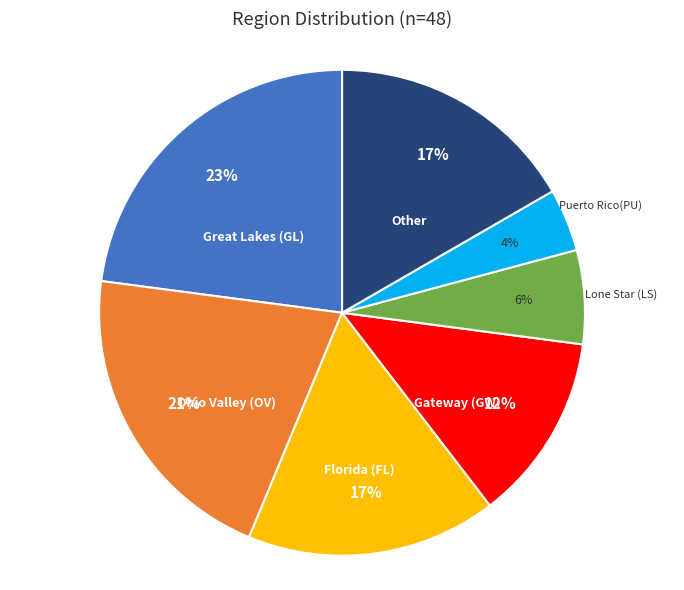

Is it true that Ohio Valley (OV) is 21% of the pie?

True